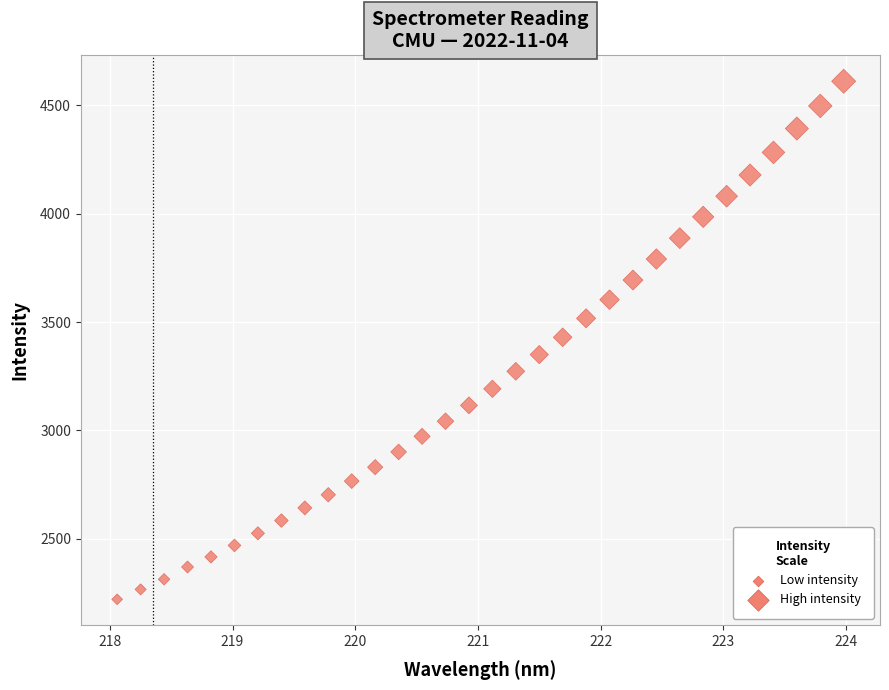

What is the range of X values (max minus min)?

5.9